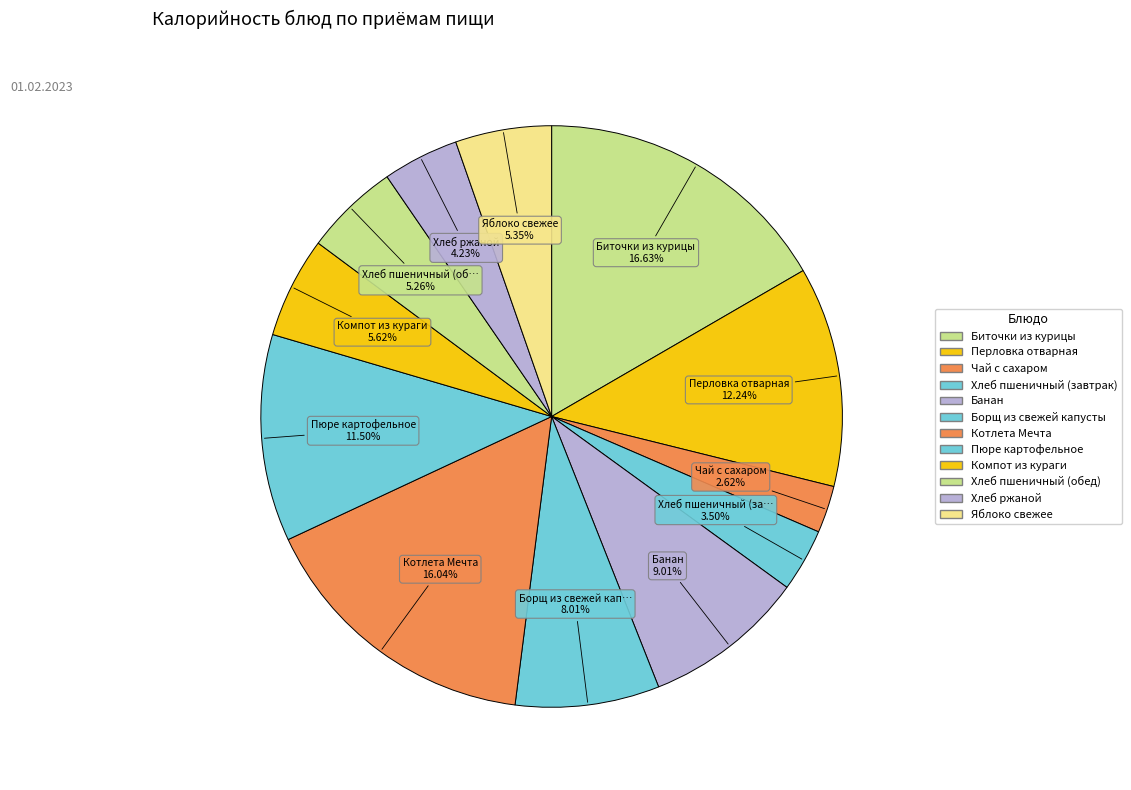

What is the total percentage of Банан and Борщ из свежей капусты?

17.0%